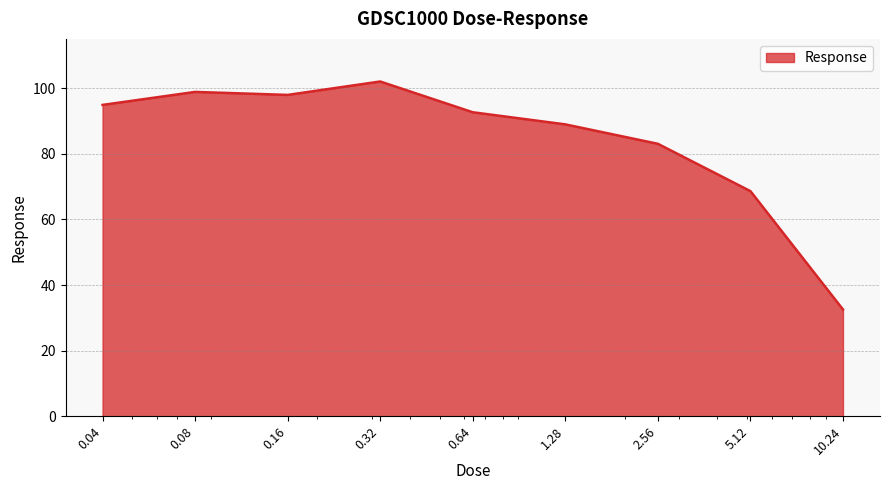

How many lines are shown in the chart?

1